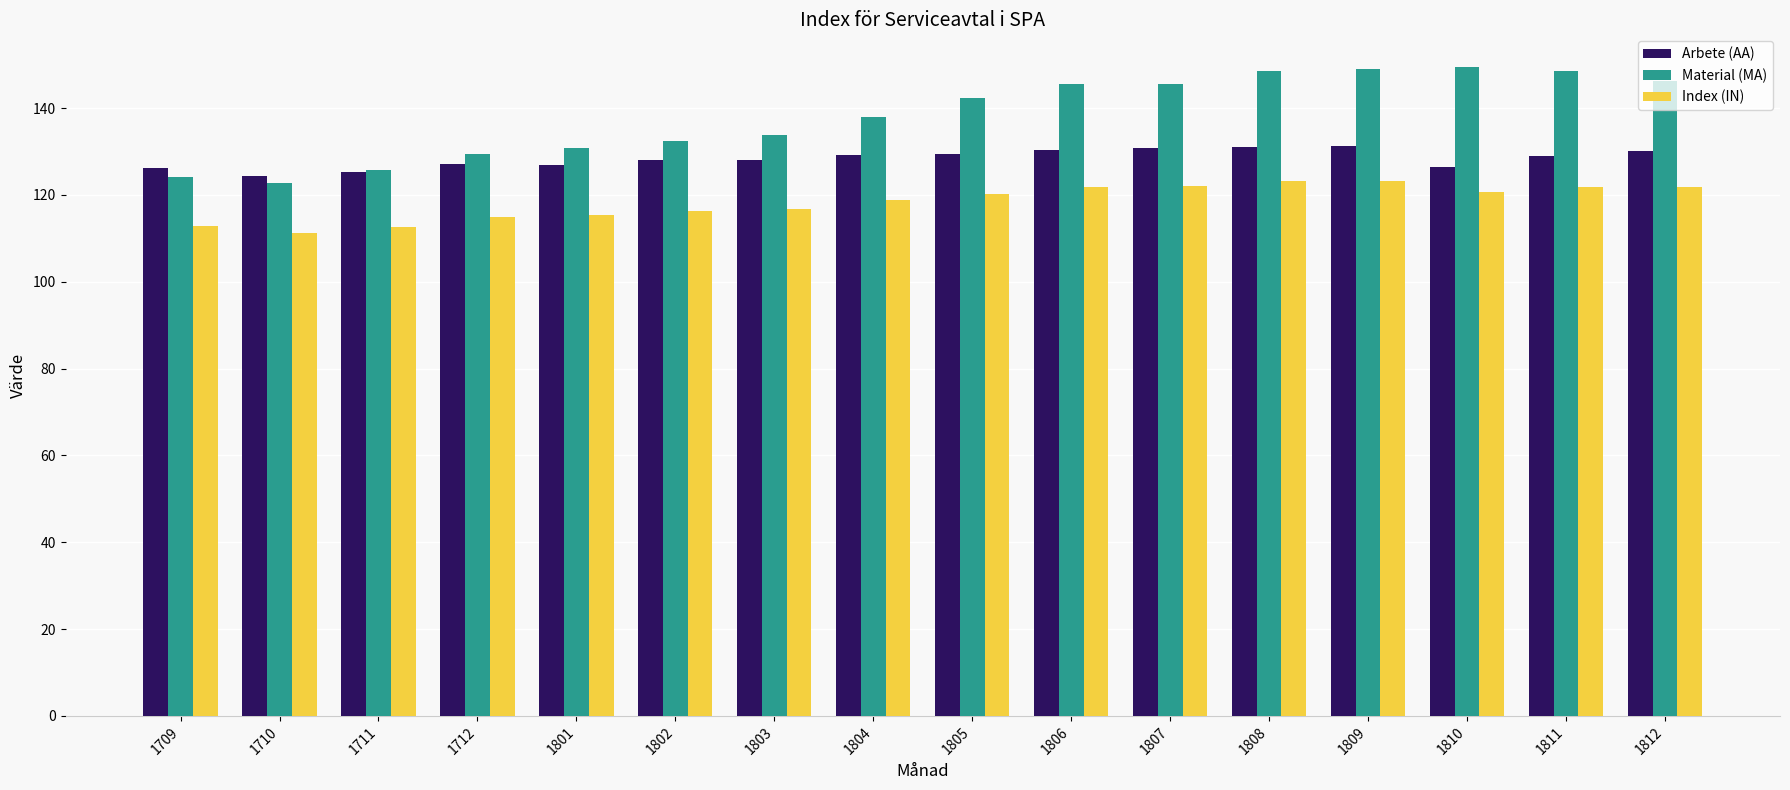

At 1807, list the series in order from smallest to largest.

Index (IN), Arbete (AA), Material (MA)